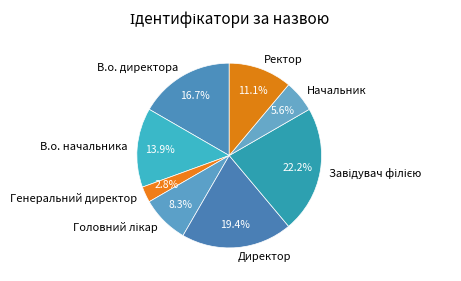

How much of the chart is everything except Директор?

80.6%